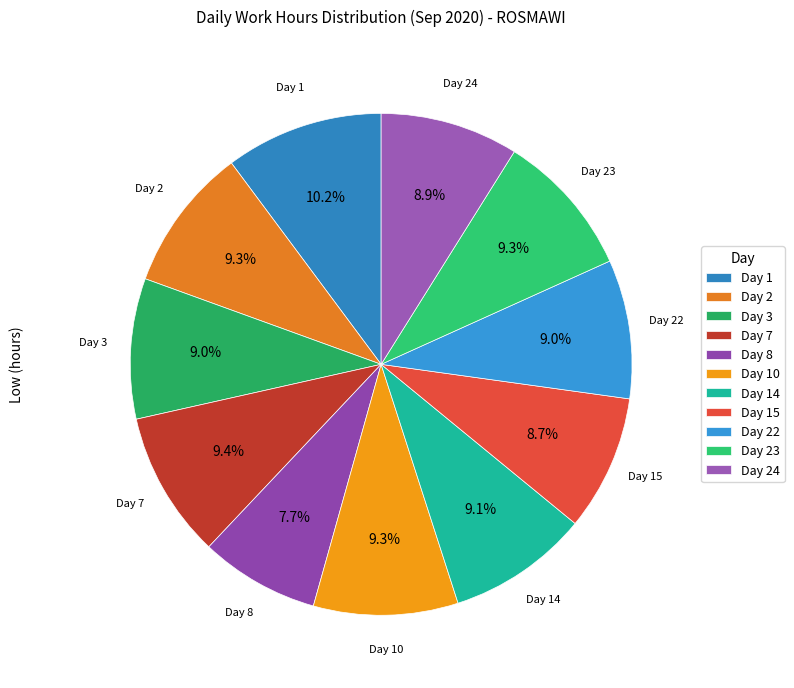

Count the number of slices in the pie.

11